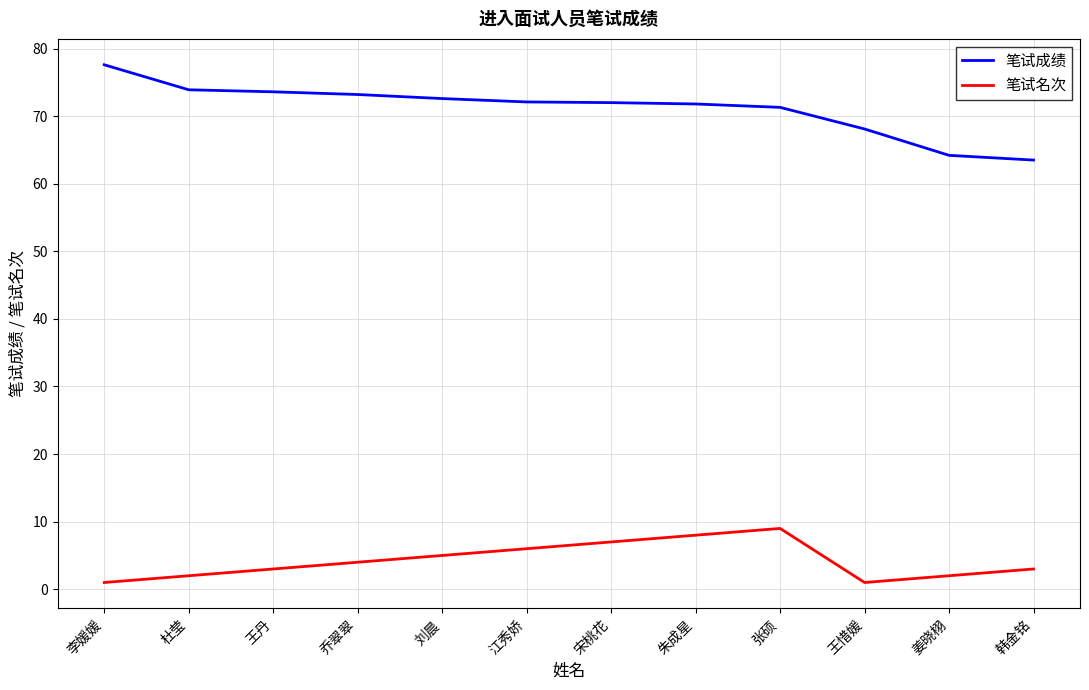

Is the value of 笔试成绩 at 韩金铭 greater than the value of 笔试名次 at 宋桃花?

Yes